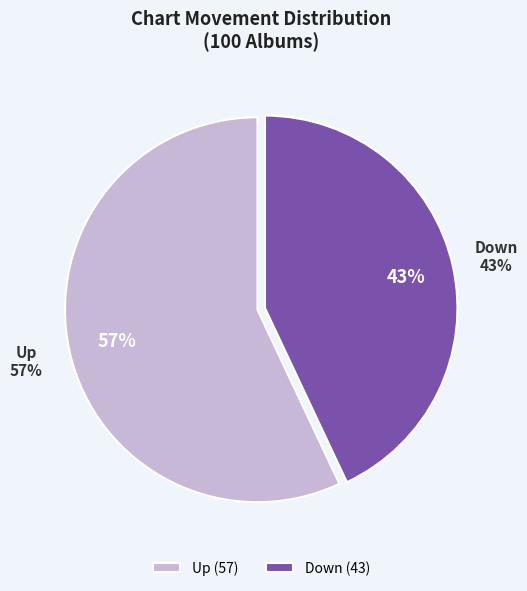

Is the sum of up and down greater than half?

Yes